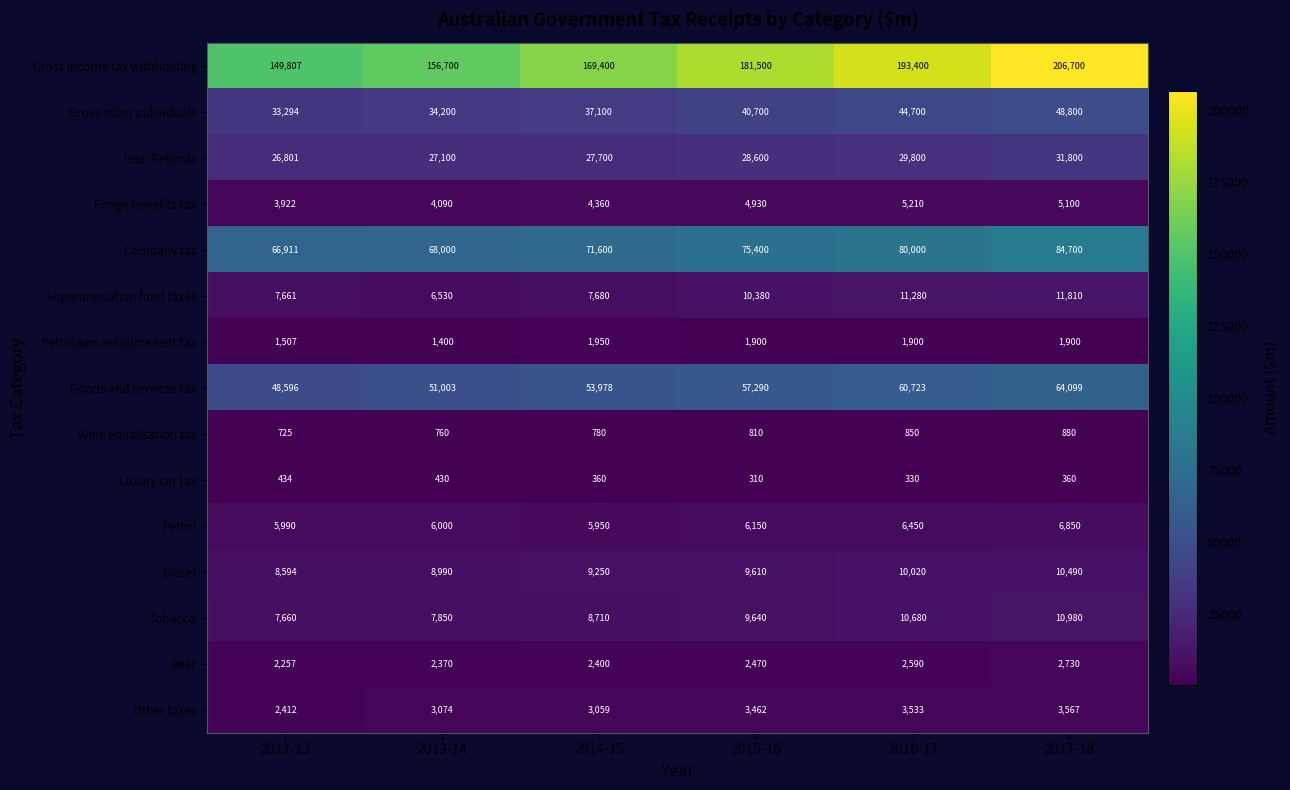

The Other taxes series shows 3462 at 2015-16. True or false?

True